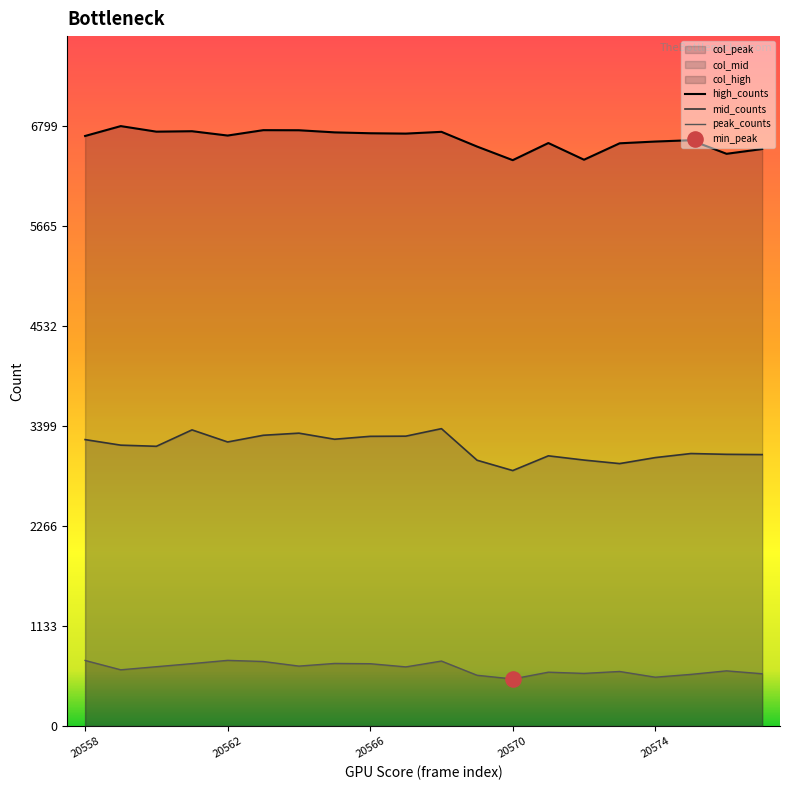

At which category is the sum across all series the highest?

10